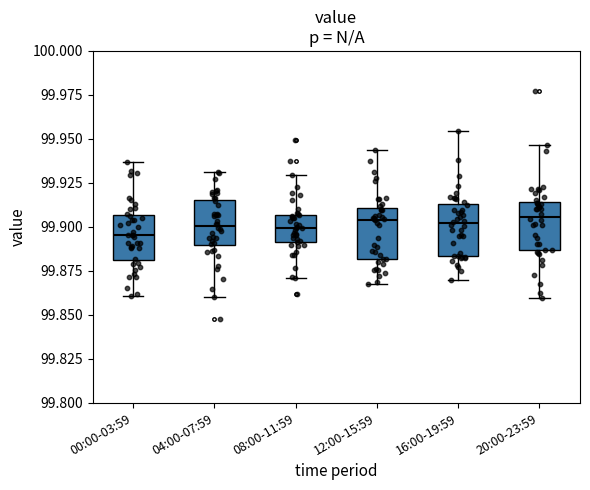

Reading left to right, read every box against the y-axis: the position of its median line, the range the box covers, and the ends of its whiskers. The values are not printed on the chart, so give them approximately, as read against the axis.

00:00-03:59: median 99.895, box 99.880 to 99.905, whiskers 99.860 to 99.935
04:00-07:59: median 99.900, box 99.890 to 99.915, whiskers 99.860 to 99.930
08:00-11:59: median 99.900, box 99.890 to 99.905, whiskers 99.870 to 99.930
12:00-15:59: median 99.905, box 99.880 to 99.910, whiskers 99.870 to 99.945
16:00-19:59: median 99.900, box 99.885 to 99.915, whiskers 99.870 to 99.955
20:00-23:59: median 99.905, box 99.885 to 99.915, whiskers 99.860 to 99.945